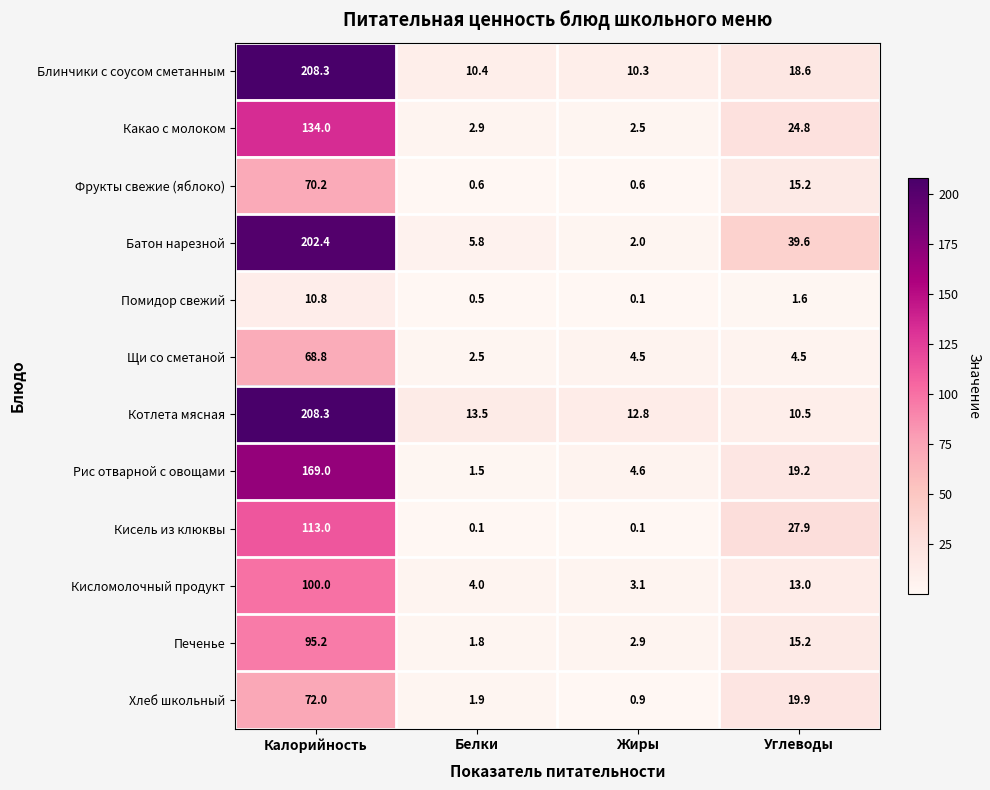

What is the approximate value of Кисель из клюквы at Калорийность?

113.0